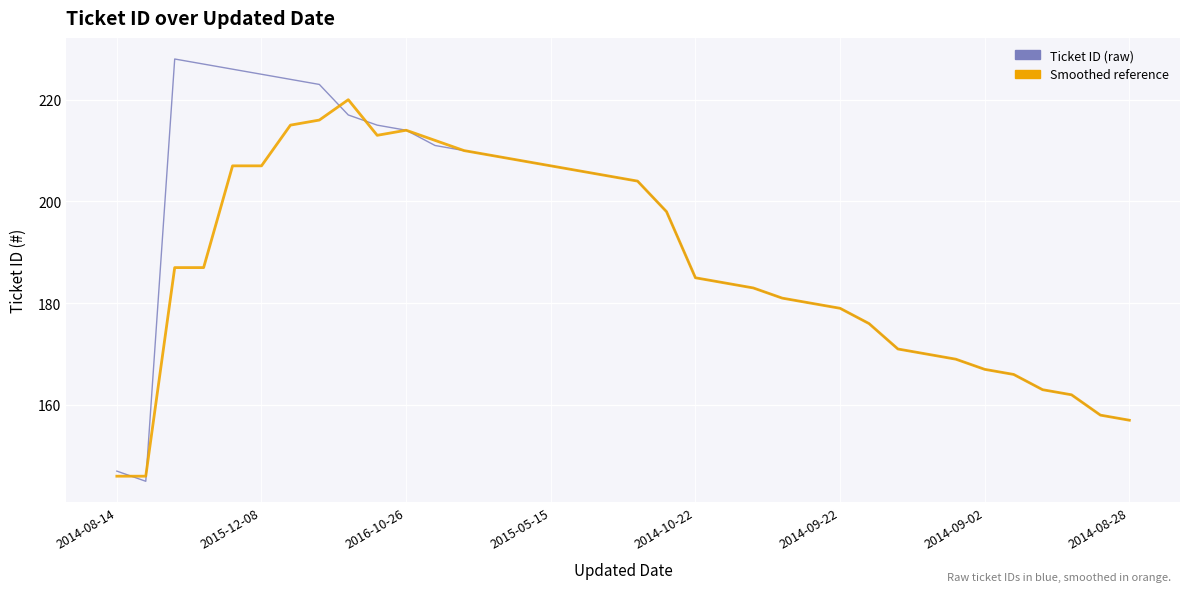

Reading left to right, transcribe all the data shown in this chart.

Ticket ID: 147	145	228	227	226	225	224	223	217	215	214	211	210	209	208	207	206	205	204	198	185	184	183	181	180	179	176	171	170	169	167	166	163	162	158	157
Smoothed: 146	146	187	187	207	207	215	216	220	213	214	212	210	209	208	207	206	205	204	198	185	184	183	181	180	179	176	171	170	169	167	166	163	162	158	157